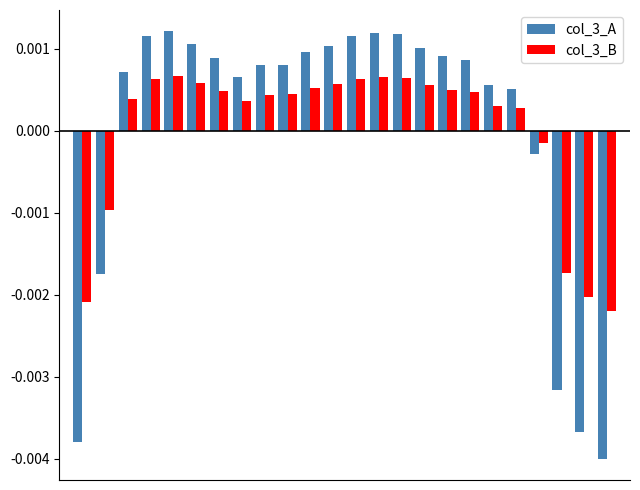

Which series has the widest spread of values?

col_3_A